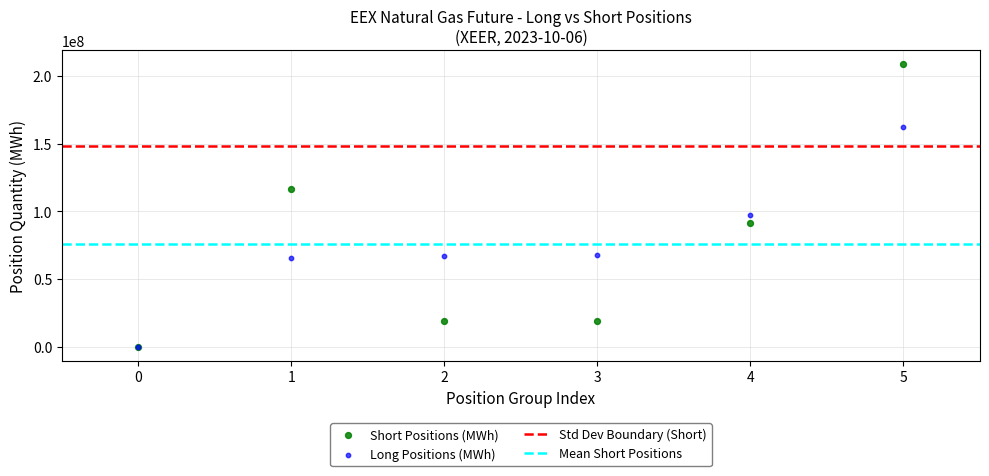

Across all series, what Y value is closest to 104211045?

96971528